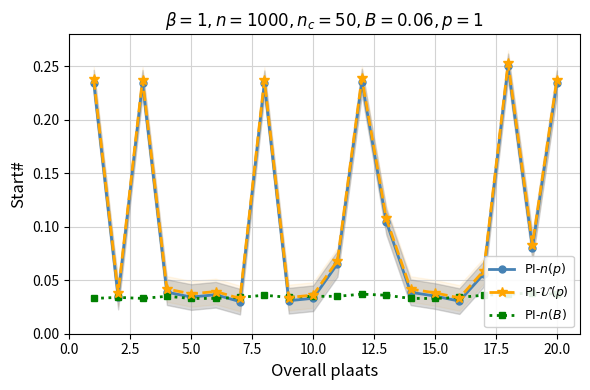

Which series has the widest spread of values?

PI-$n(p)$